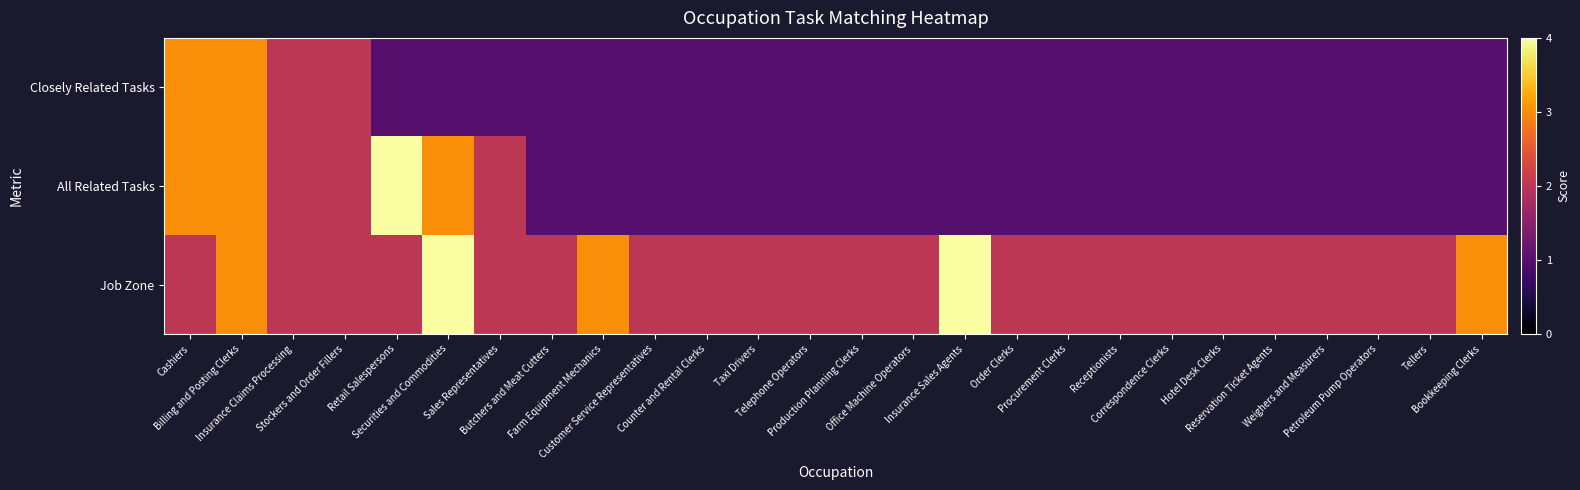

Reading left to right, list all the values displayed in this chart.

Closely Related Tasks: Cashiers=3	Billing and Posting Clerks=3	Insurance Claims Processing=2	Stockers and Order Fillers=2	Retail Salespersons=1	Securities and Commodities=1	Sales Representatives=1	Butchers and Meat Cutters=1	Farm Equipment Mechanics=1	Customer Service Representatives=1	Counter and Rental Clerks=1	Taxi Drivers=1	Telephone Operators=1	Production Planning Clerks=1	Office Machine Operators=1	Insurance Sales Agents=1	Order Clerks=1	Procurement Clerks=1	Receptionists=1	Correspondence Clerks=1	Hotel Desk Clerks=1	Reservation Ticket Agents=1	Weighers and Measurers=1	Petroleum Pump Operators=1	Tellers=1	Bookkeeping Clerks=1
All Related Tasks: Cashiers=3	Billing and Posting Clerks=3	Insurance Claims Processing=2	Stockers and Order Fillers=2	Retail Salespersons=4	Securities and Commodities=3	Sales Representatives=2	Butchers and Meat Cutters=1	Farm Equipment Mechanics=1	Customer Service Representatives=1	Counter and Rental Clerks=1	Taxi Drivers=1	Telephone Operators=1	Production Planning Clerks=1	Office Machine Operators=1	Insurance Sales Agents=1	Order Clerks=1	Procurement Clerks=1	Receptionists=1	Correspondence Clerks=1	Hotel Desk Clerks=1	Reservation Ticket Agents=1	Weighers and Measurers=1	Petroleum Pump Operators=1	Tellers=1	Bookkeeping Clerks=1
Job Zone: Cashiers=2	Billing and Posting Clerks=3	Insurance Claims Processing=2	Stockers and Order Fillers=2	Retail Salespersons=2	Securities and Commodities=4	Sales Representatives=2	Butchers and Meat Cutters=2	Farm Equipment Mechanics=3	Customer Service Representatives=2	Counter and Rental Clerks=2	Taxi Drivers=2	Telephone Operators=2	Production Planning Clerks=2	Office Machine Operators=2	Insurance Sales Agents=4	Order Clerks=2	Procurement Clerks=2	Receptionists=2	Correspondence Clerks=2	Hotel Desk Clerks=2	Reservation Ticket Agents=2	Weighers and Measurers=2	Petroleum Pump Operators=2	Tellers=2	Bookkeeping Clerks=3